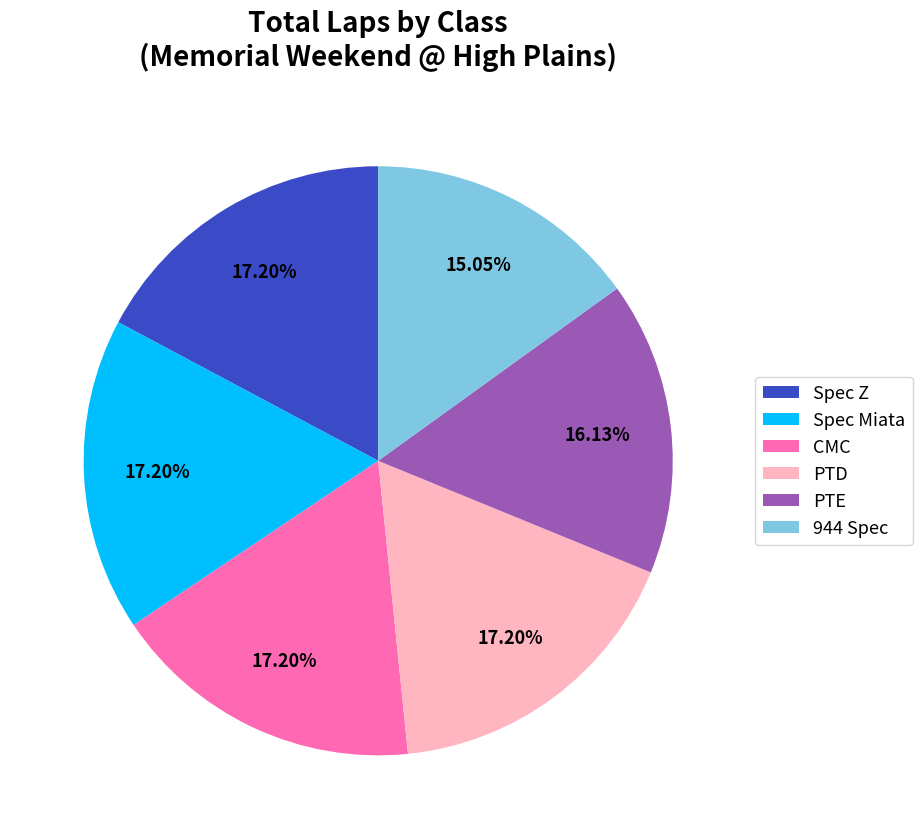

Is there any slice that represents more than half of the pie?

No